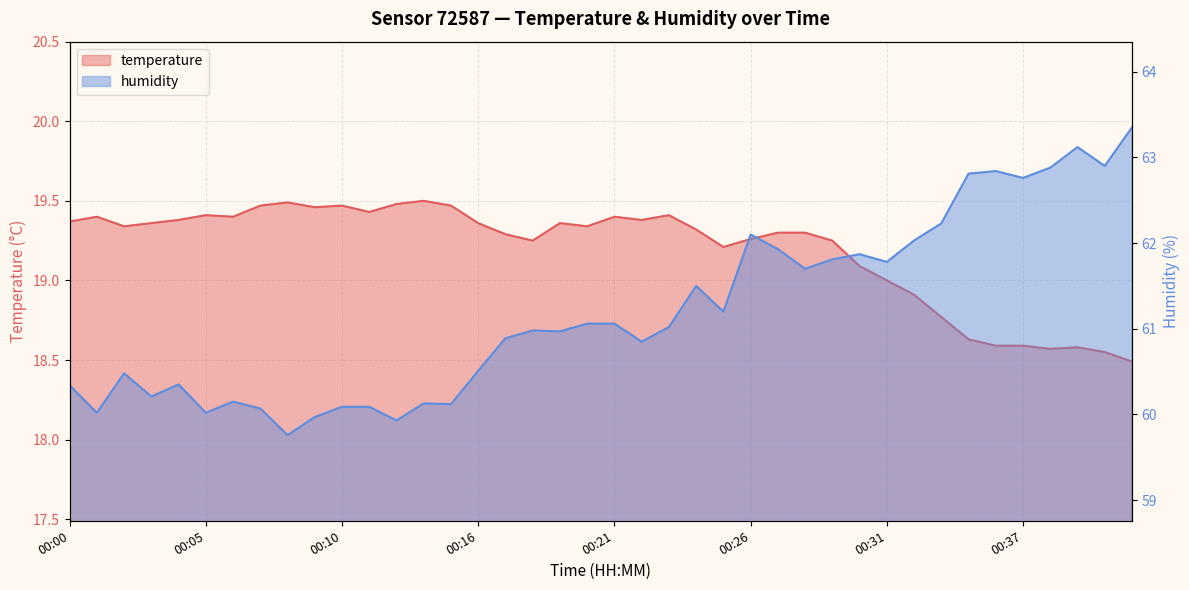

At how many categories does at least one series exceed 24?

40